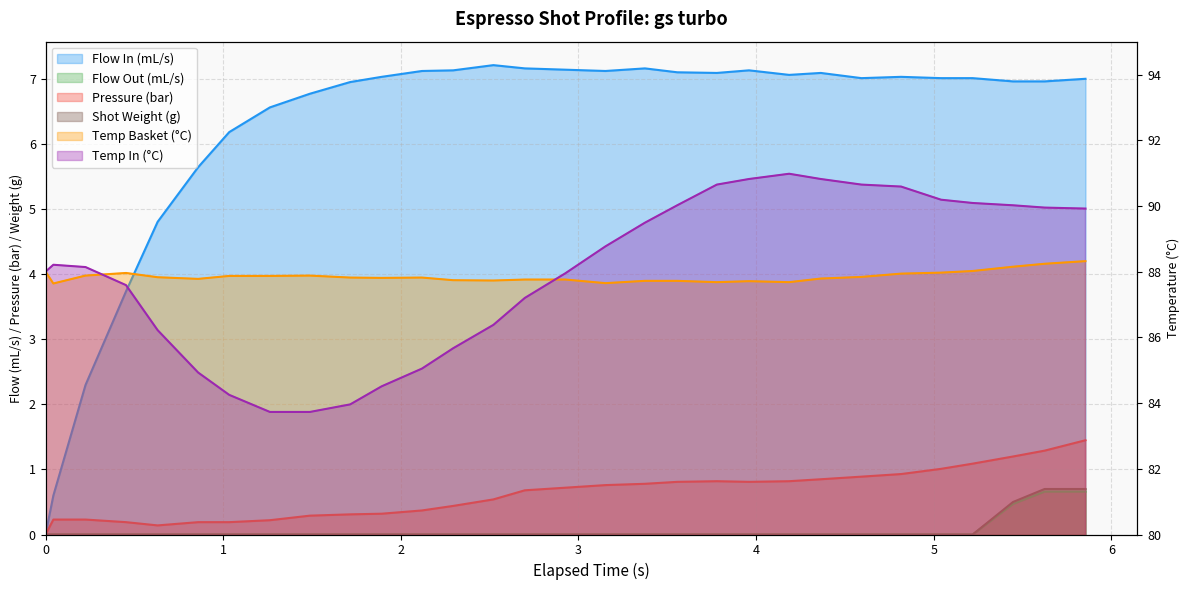

How many data points in flow_in are less than 7?

12